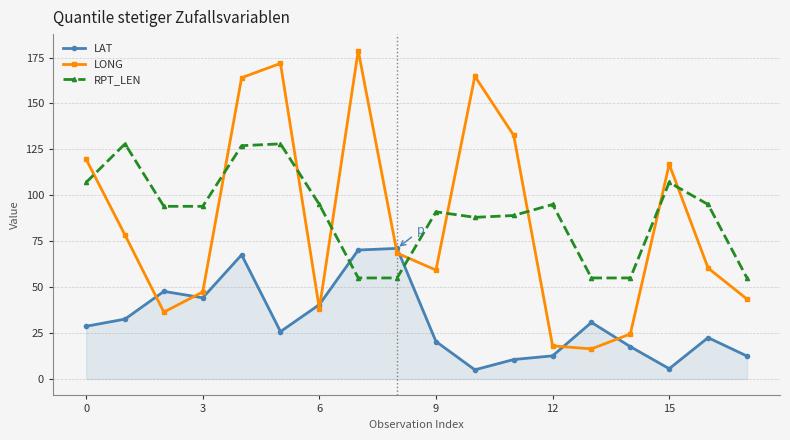

What is the value of the LONG point at the 12th from the left?

132.6